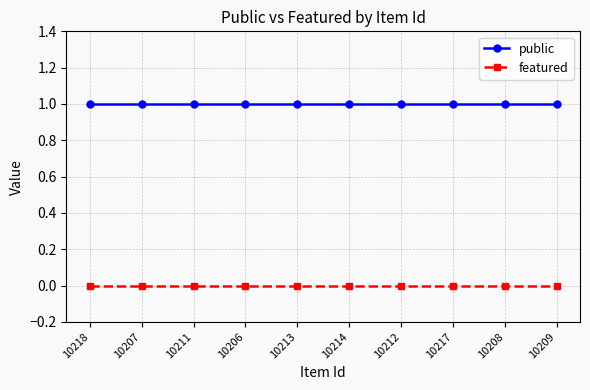

Is the value of public at 10214 greater than the value of featured at 10211?

Yes